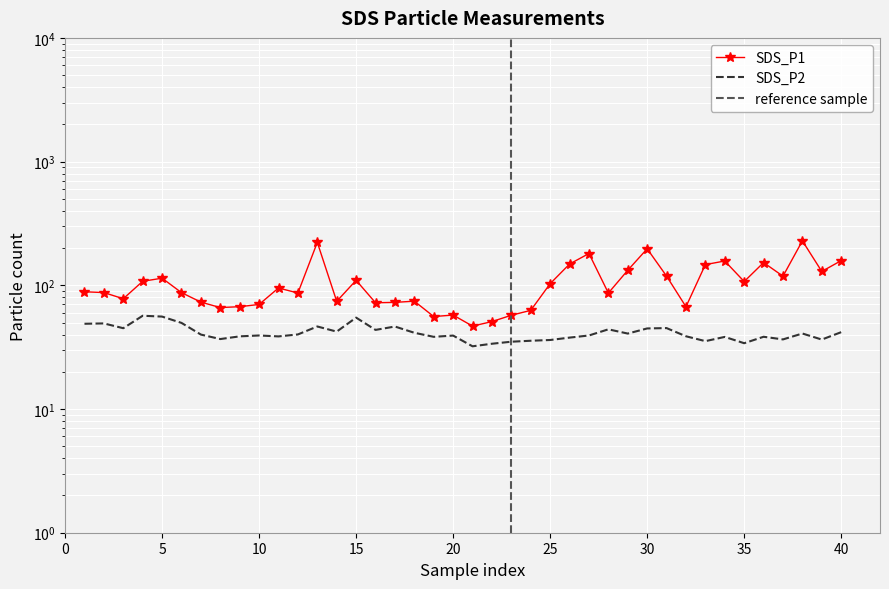

Which series has the largest total across all categories?

SDS_P1